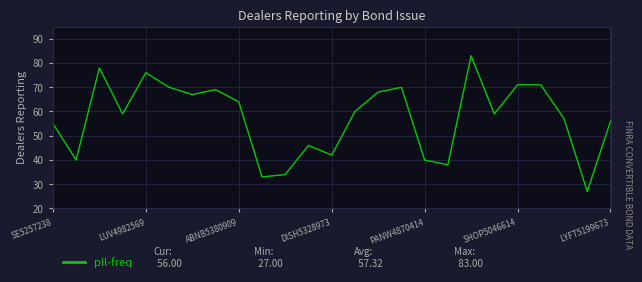

Reading left to right, extract all data points from this chart.

55	40	78	59	76	70	67	69	64	33	34	46	42	60	68	70	40	38	83	59	71	71	57	27	56